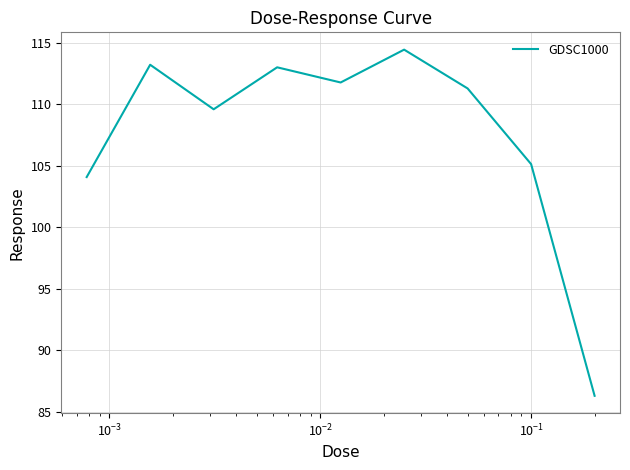

What is the maximum value shown in the chart?

114.4